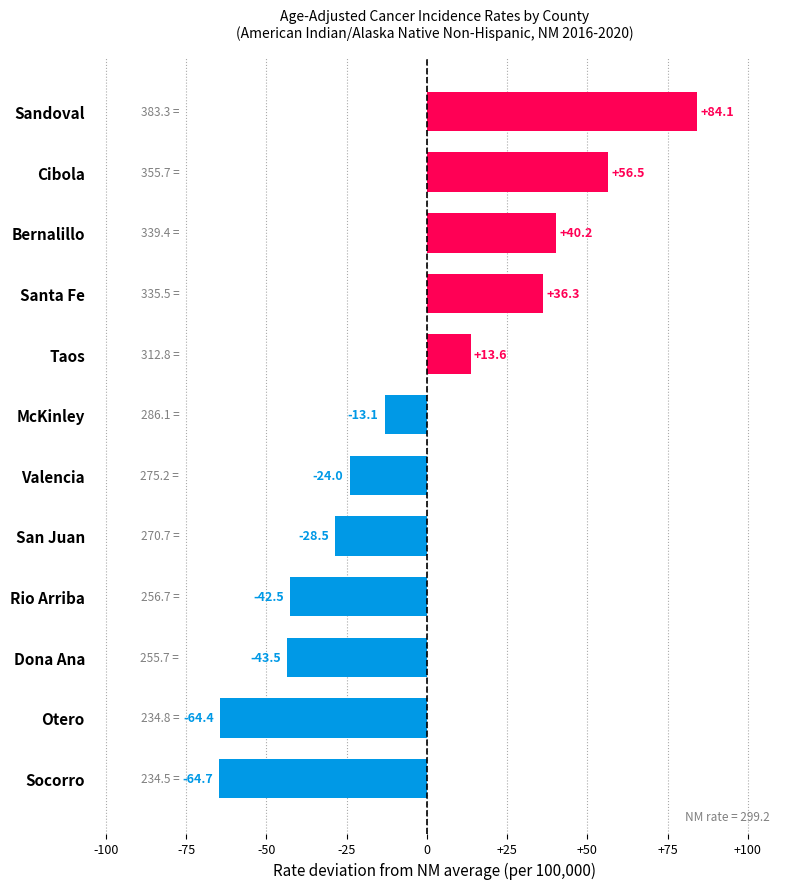

The chart shows a value of -10.5 at Rio Arriba. True or false?

False